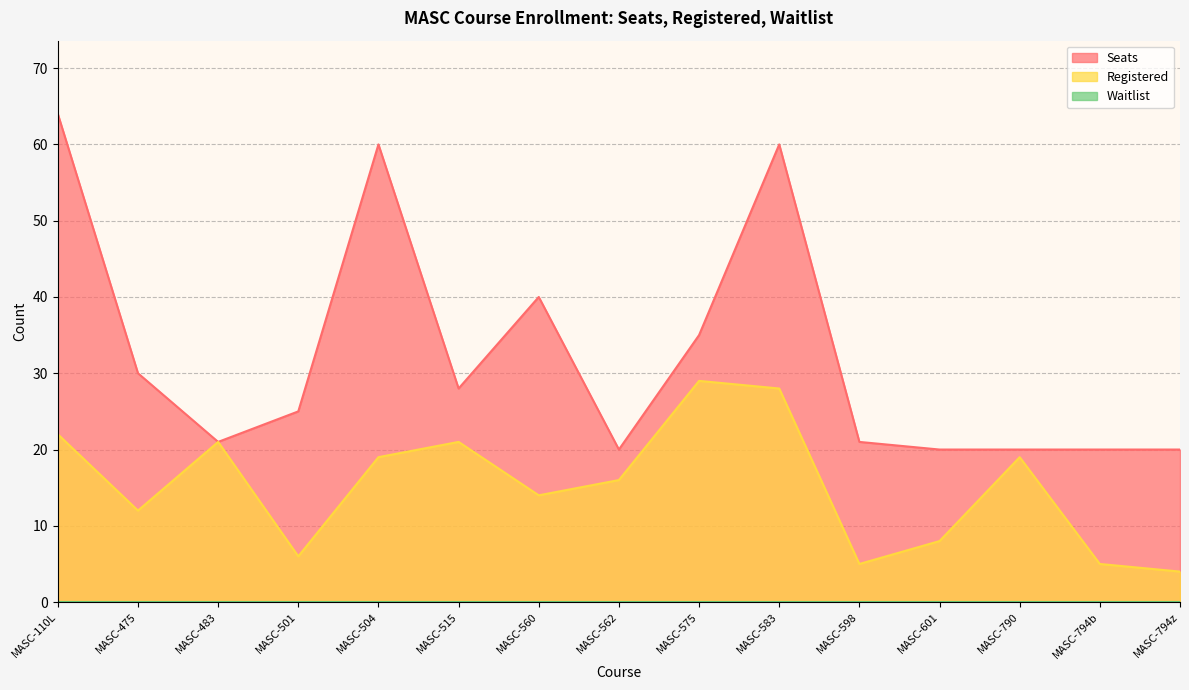

List the series in order of their overall mean, lowest first.

Registered, Seats